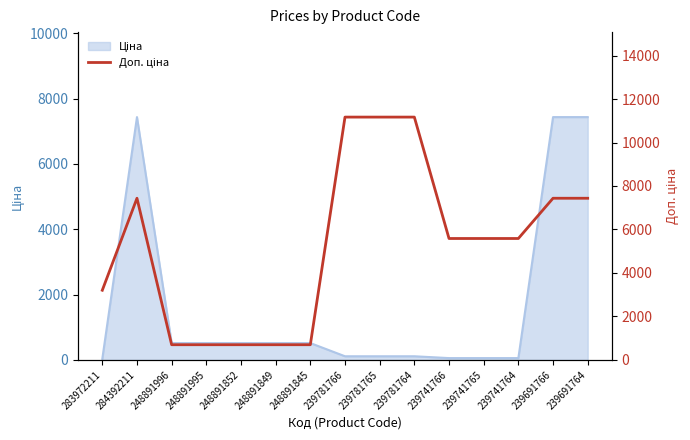

Reading right to left, what are all the values shown in this chart?

239691764=7436.2	239691766=7436.2	239741764=5585.0	239741765=5585.0	239741766=5585.0	239781764=11169.0	239781765=11169.0	239781766=11169.0	248891845=699.0	248891849=699.0	248891852=699.0	248891995=699.0	248891996=699.0	284392211=7436.2	283972211=3205.0